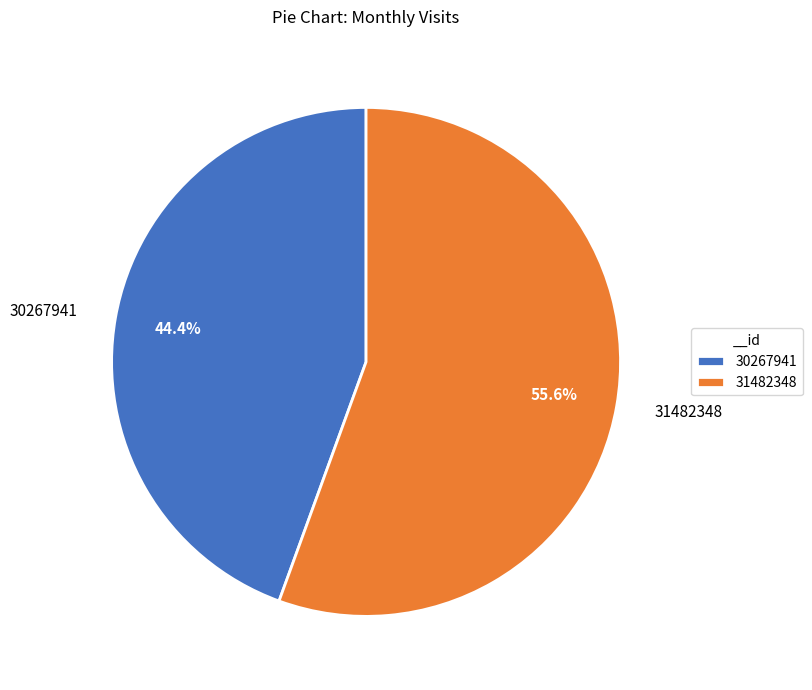

Is 31482348 the majority of the pie?

Yes